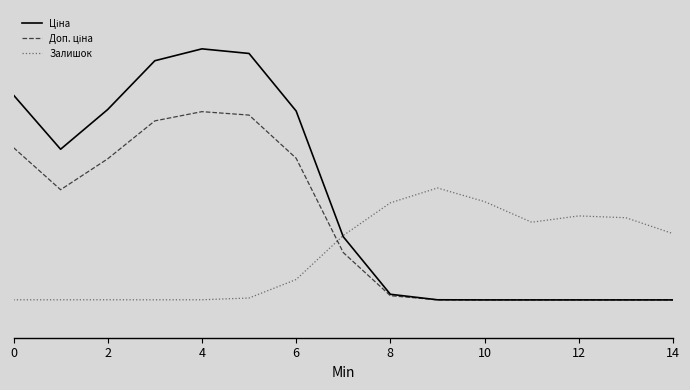

Where is Доп. ціна nearest to the value 0?

10